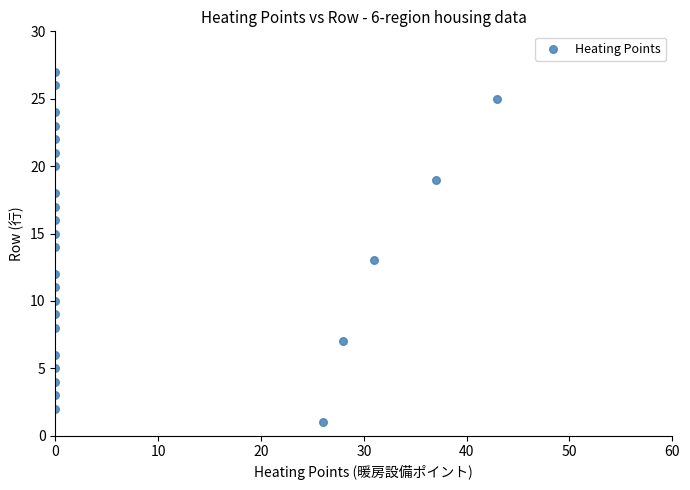

What is the range of Y values (max minus min)?

26